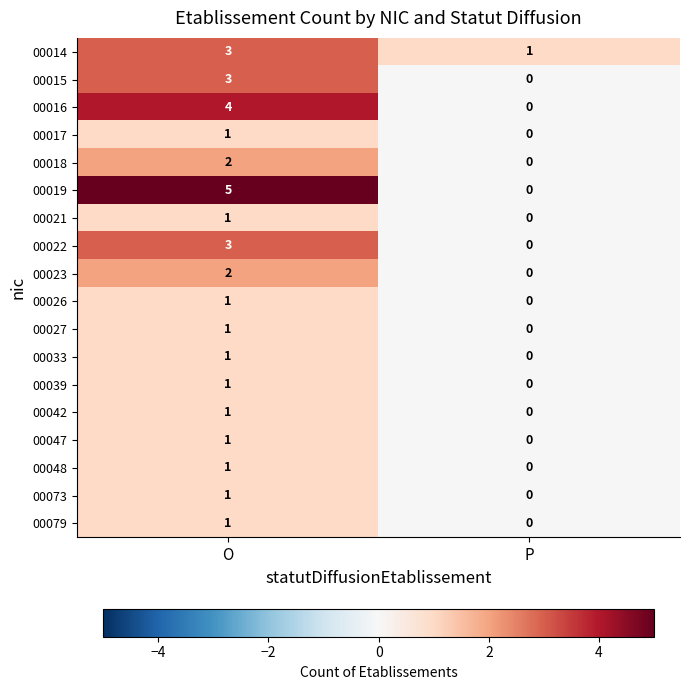

Rank the categories by 00033 value from lowest to highest.

P, O